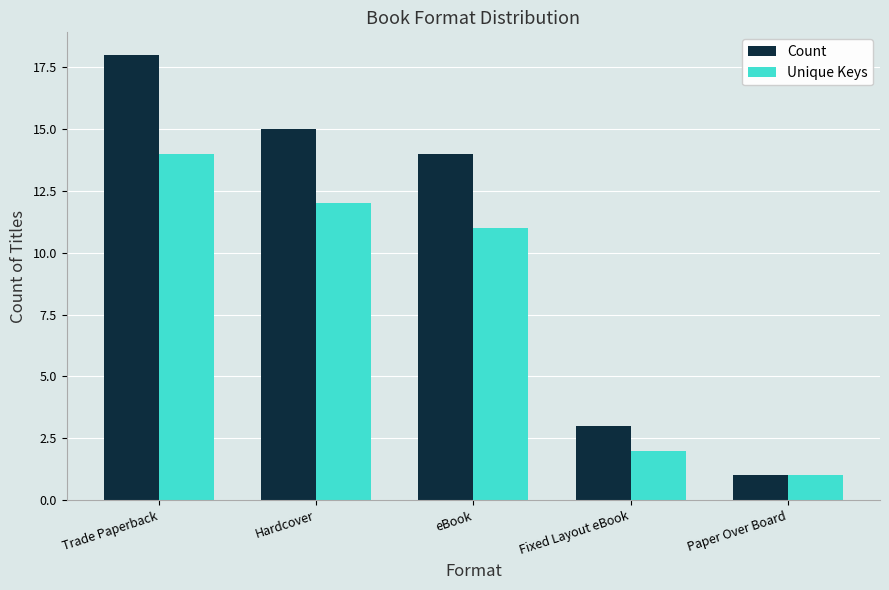

Reading left to right, list all the values displayed in this chart.

Count: Trade Paperback=18	Hardcover=15	eBook=14	Fixed Layout eBook=3	Paper Over Board=1
Unique Keys: Trade Paperback=14	Hardcover=12	eBook=11	Fixed Layout eBook=2	Paper Over Board=1